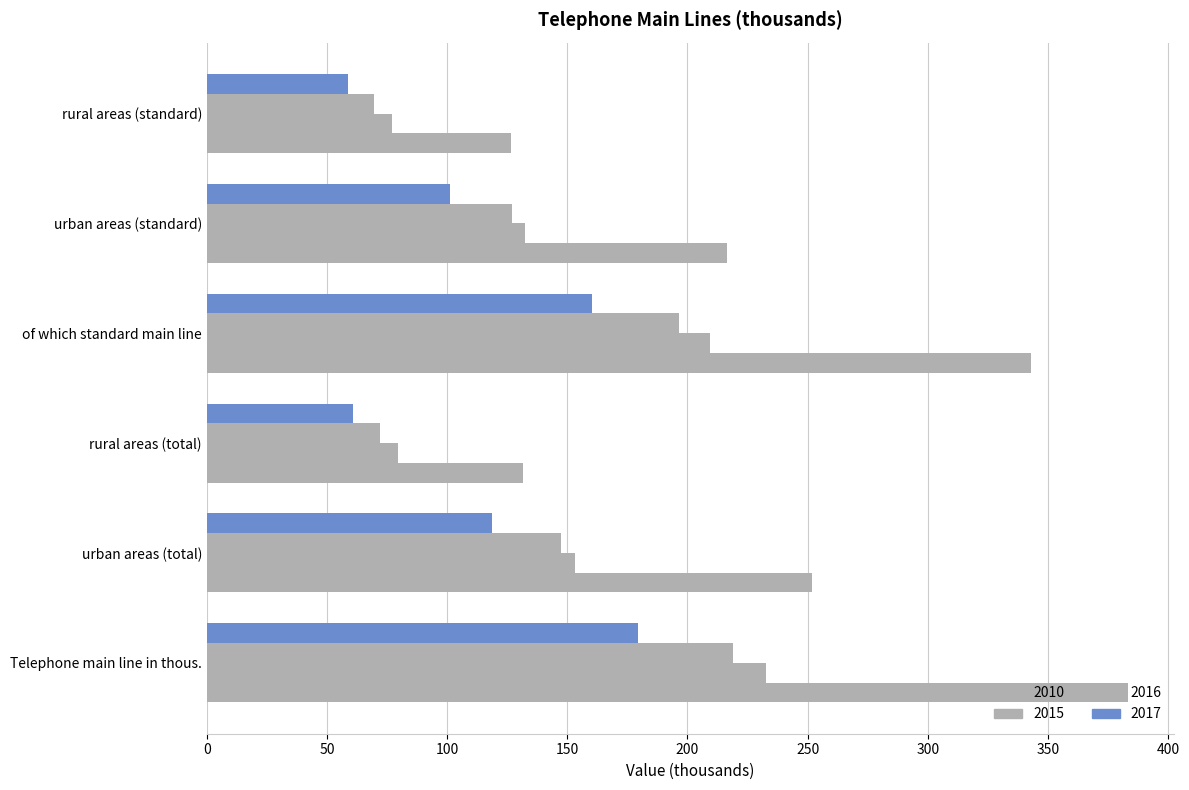

What is the maximum value for 2017?

179.3